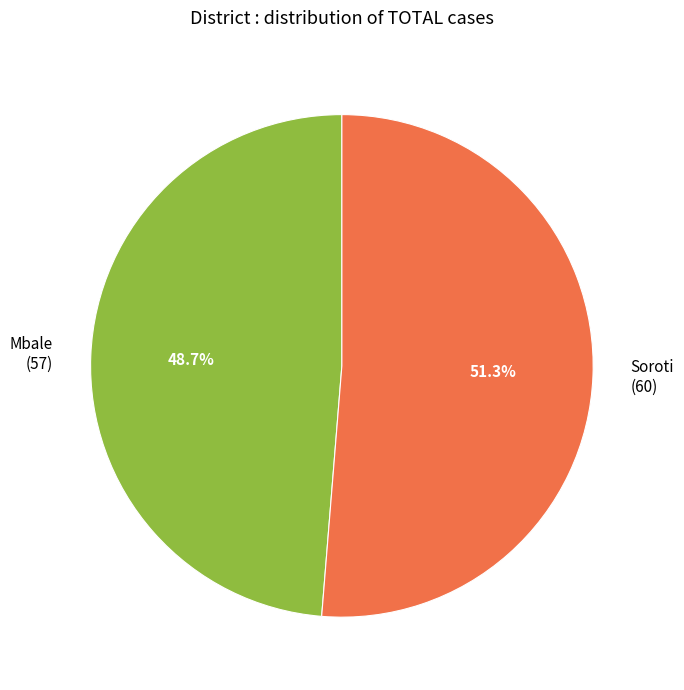

Rank the categories by value from highest to lowest.

Soroti, Mbale